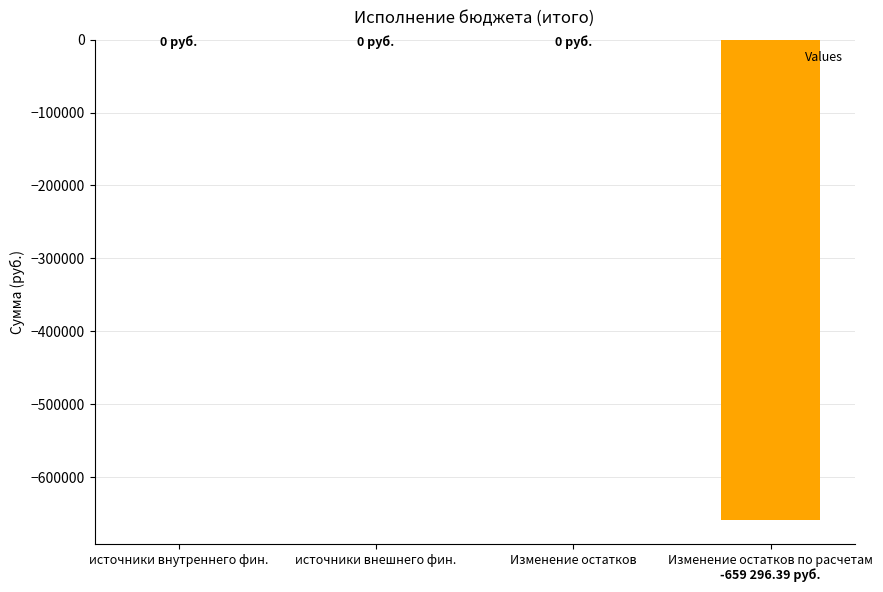

True or false: the data shows -435634.0 at источники внутреннего фин..

False